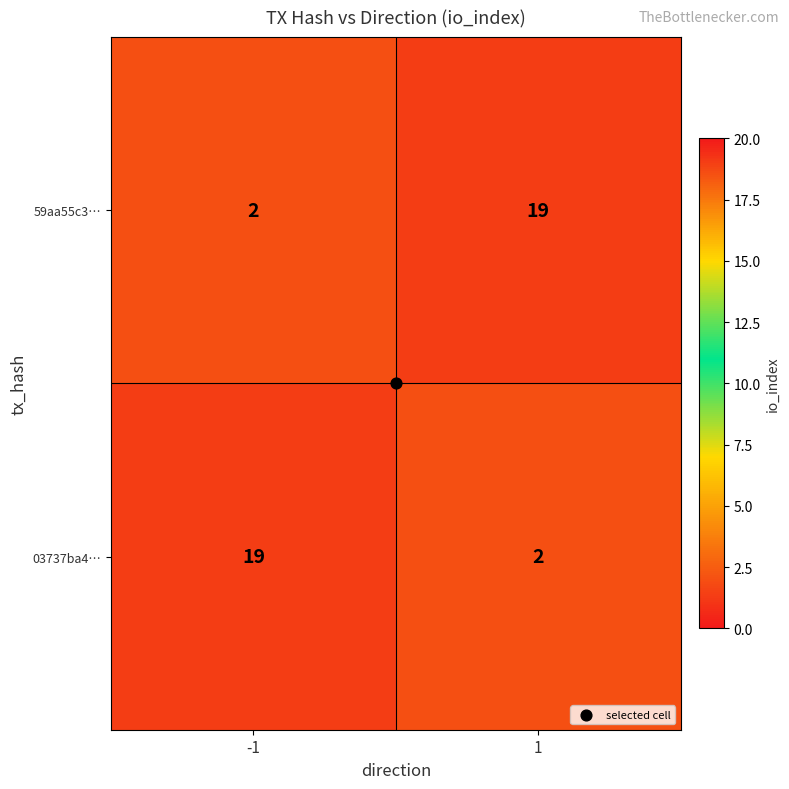

The 03737ba4… series shows 2 at 1. True or false?

True